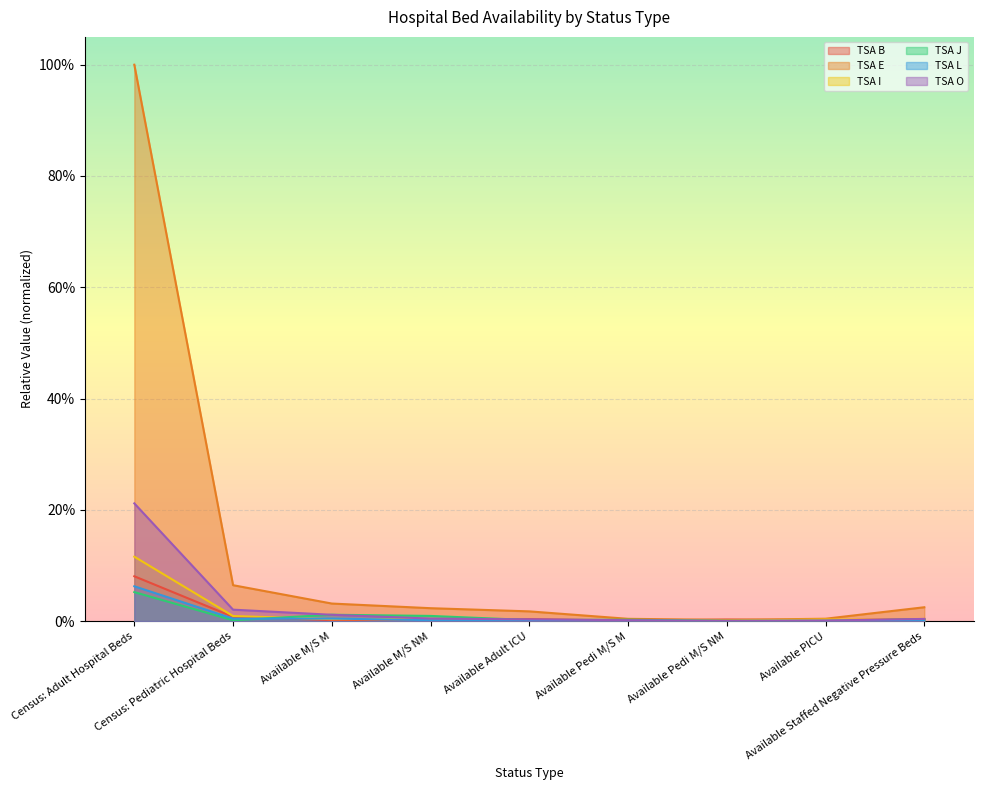

The value of TSA B at Available Adult ICU is 0.0. True or false?

True